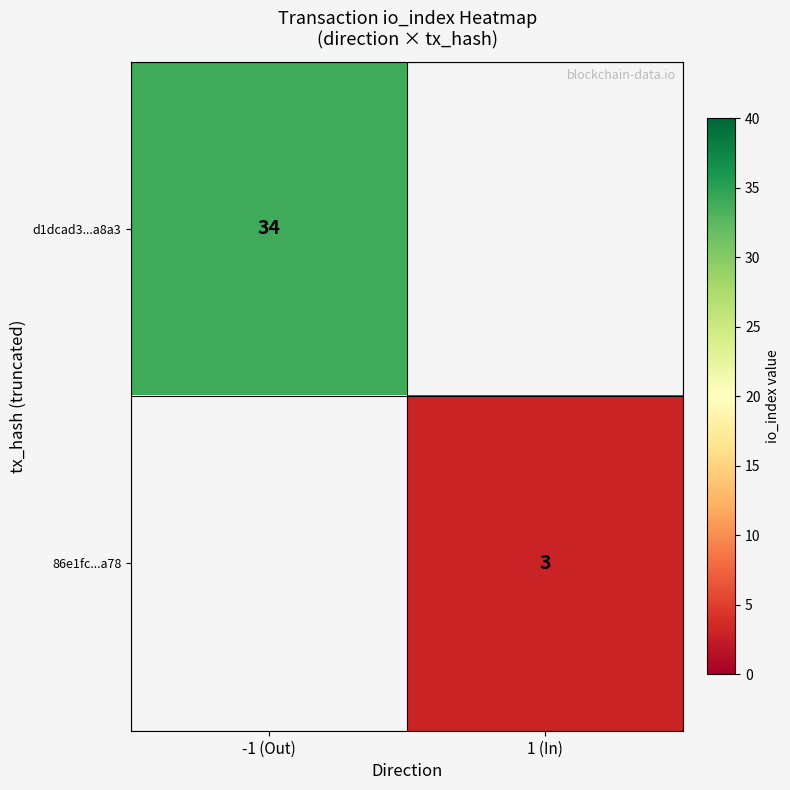

True or false: d1dcad3...a8a3 has a value of 34 at -1 (Out).

True